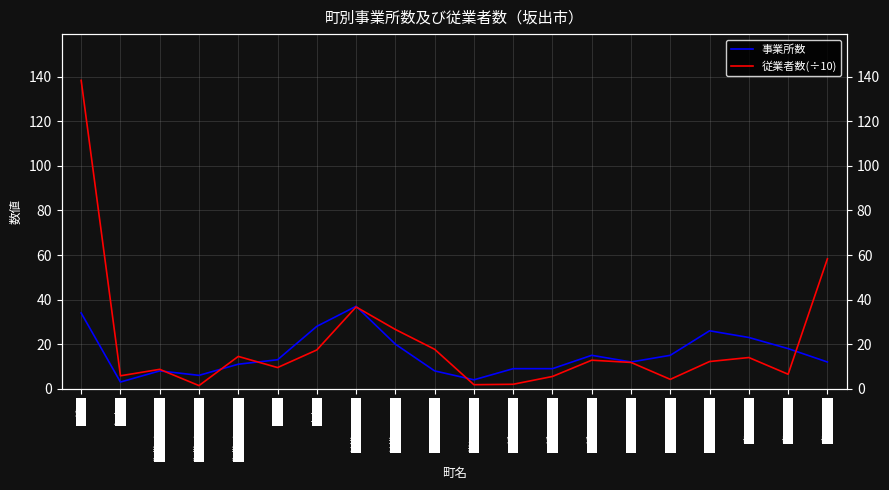

At which label does 事業所数 reach its minimum?

坂出町